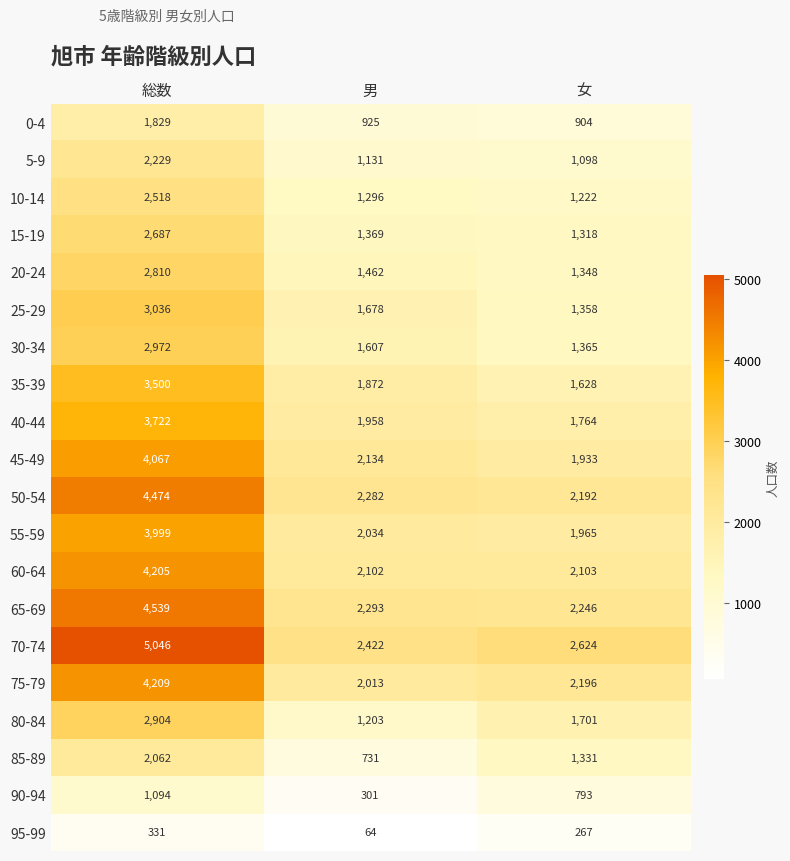

Is the value of 30-34 at 女 greater than the value of 85-89 at 男?

Yes